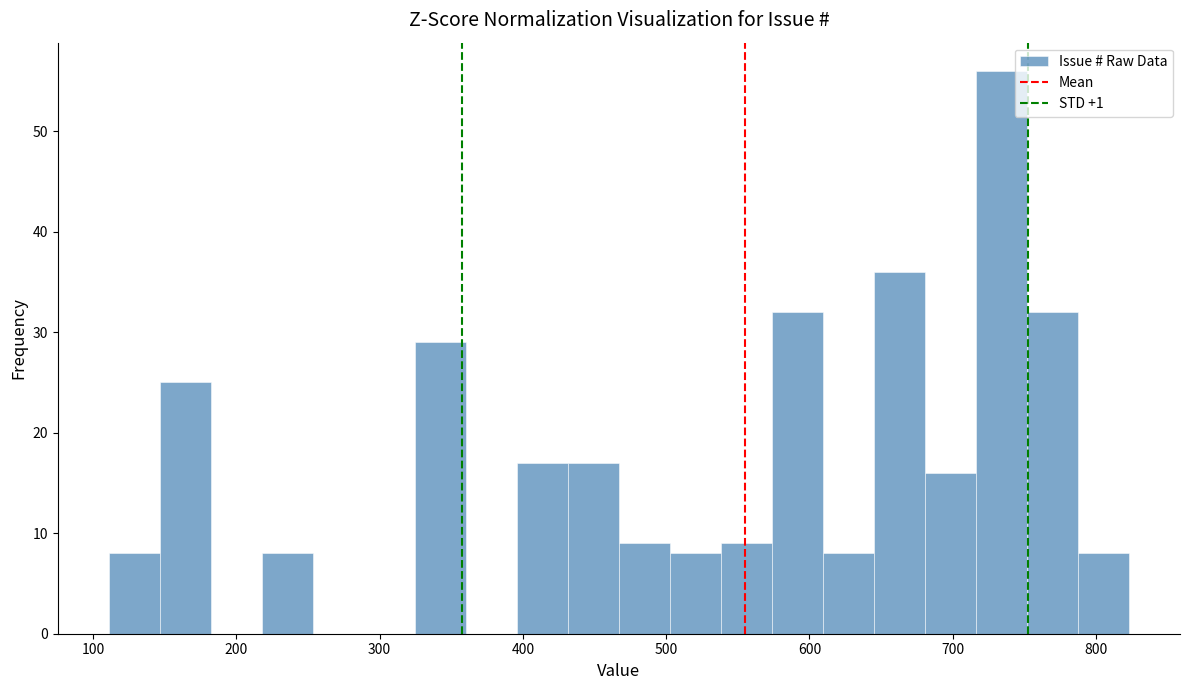

Read against the x-axis, roughly where is the centre of the tallest bar?

730